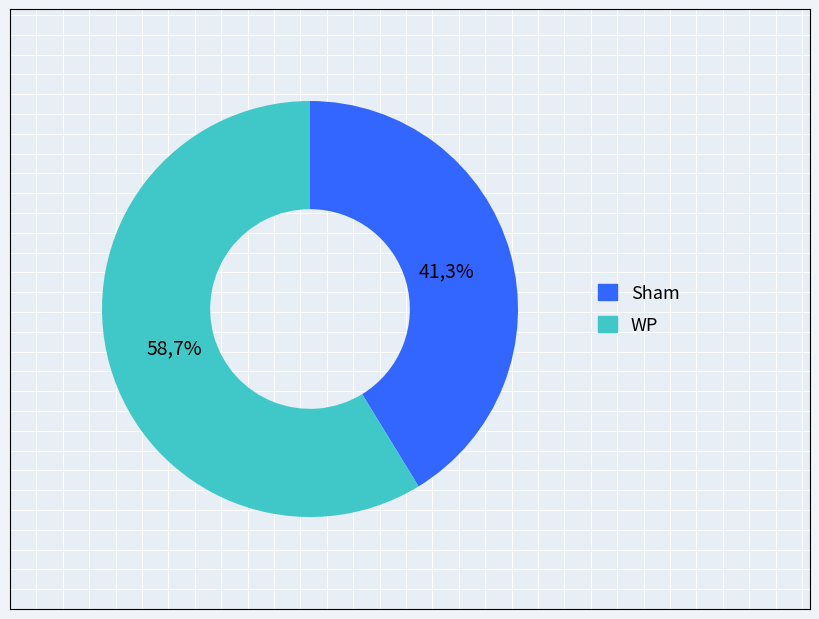

Is there any slice that represents more than half of the pie?

Yes